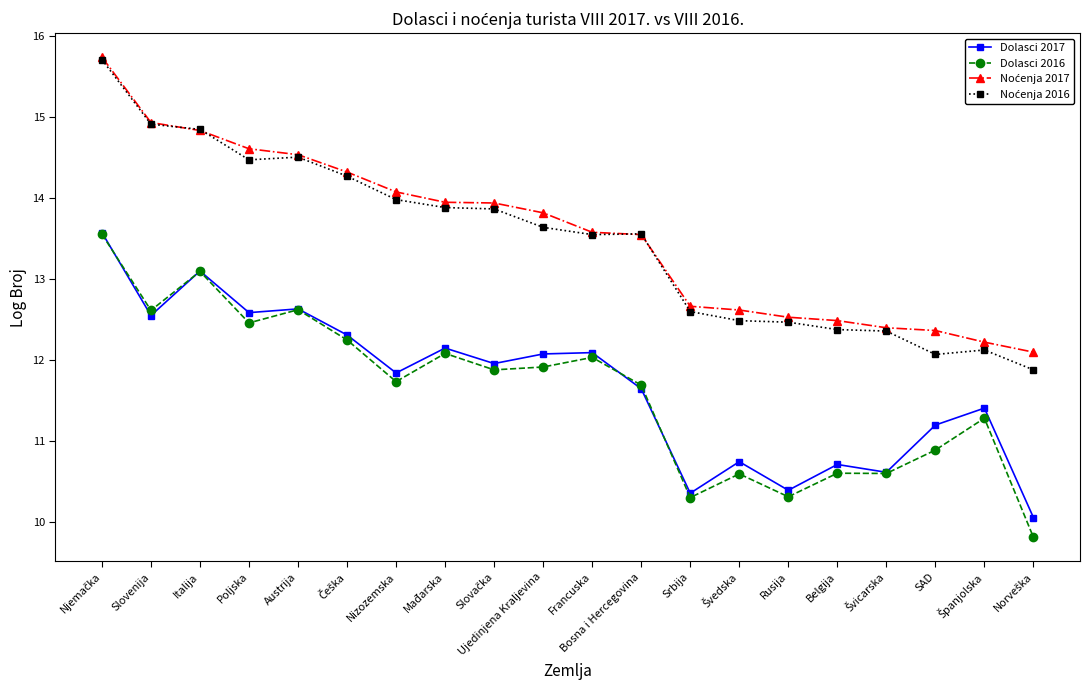

What is the greatest value displayed?

15.7